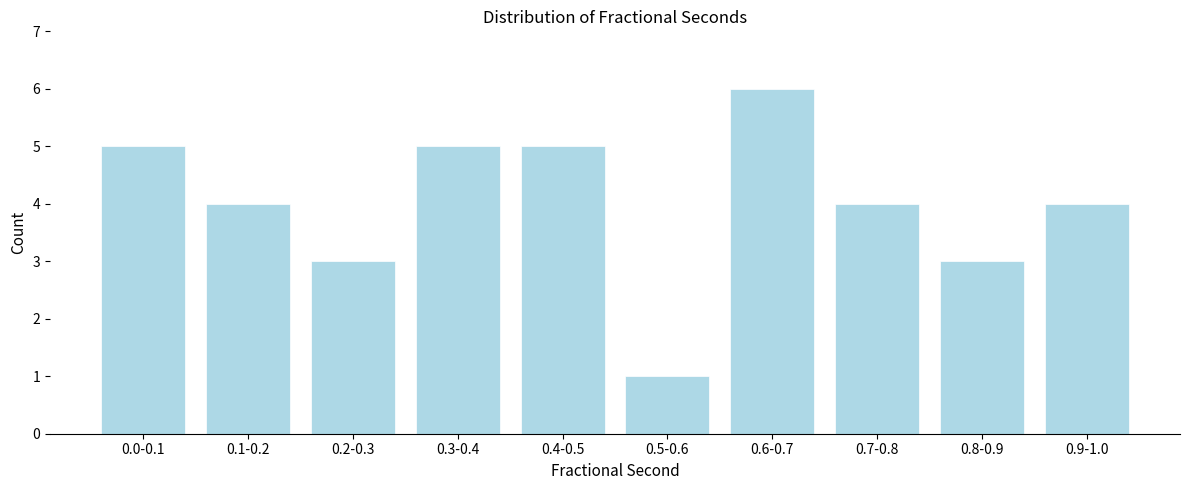

Reading right to left, what are all the values shown in this chart?

0.9-1.0=4	0.8-0.9=3	0.7-0.8=4	0.6-0.7=6	0.5-0.6=1	0.4-0.5=5	0.3-0.4=5	0.2-0.3=3	0.1-0.2=4	0.0-0.1=5